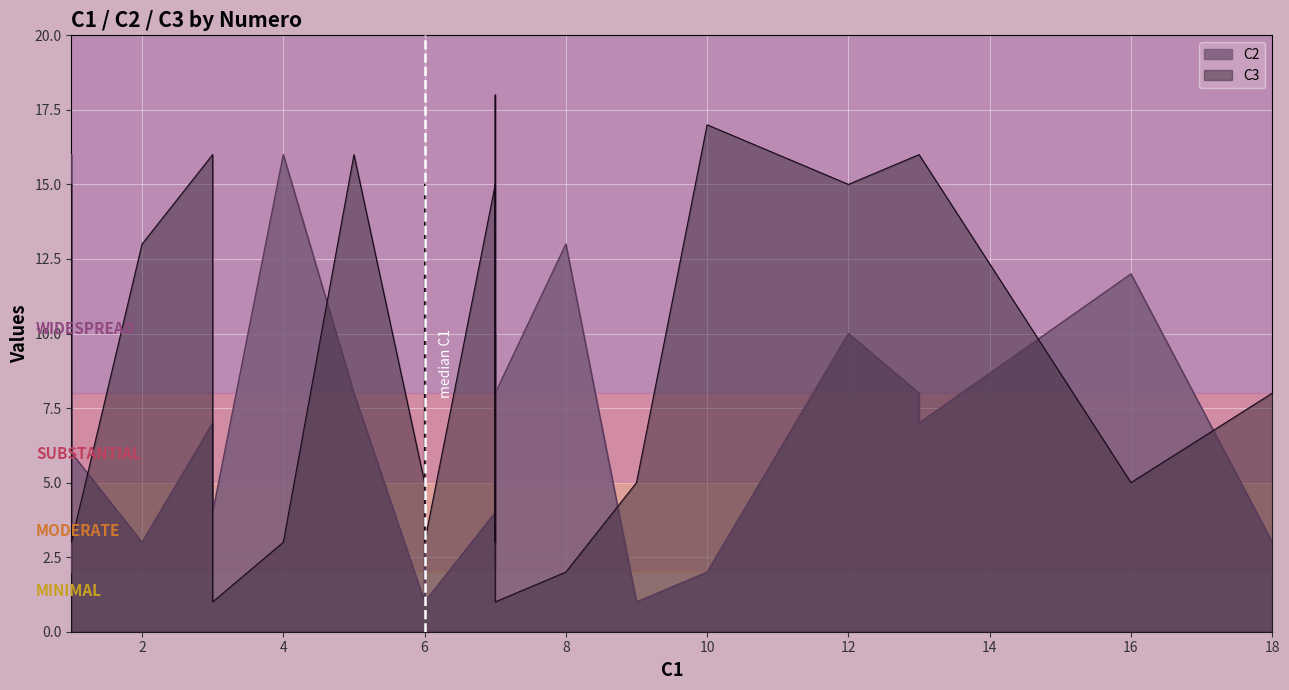

What are all the series names shown in the legend?

C2, C3